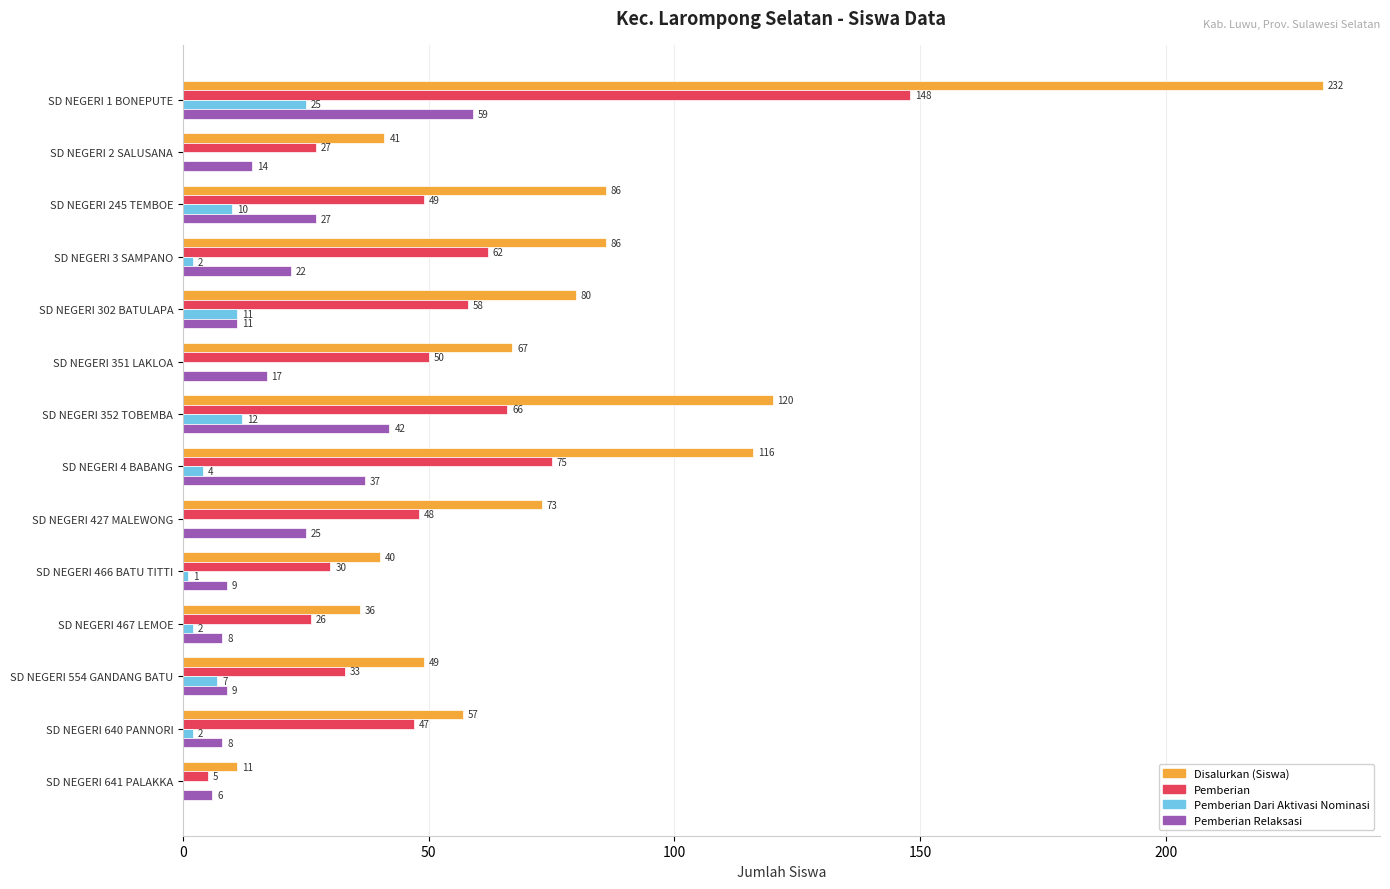

What is the sum of all Pemberian values?

724